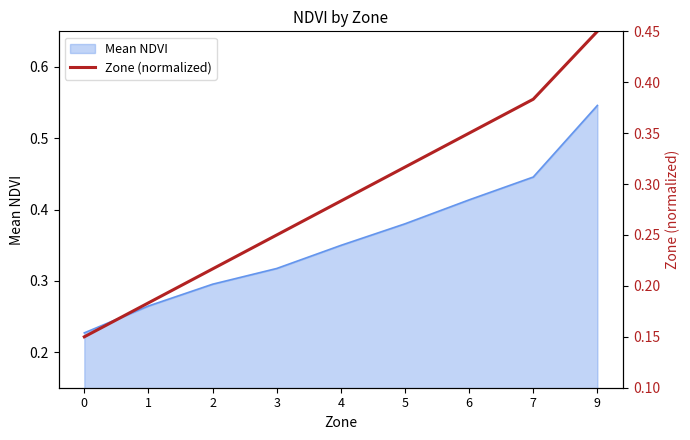

What is the difference between the maximum and minimum values?

0.3